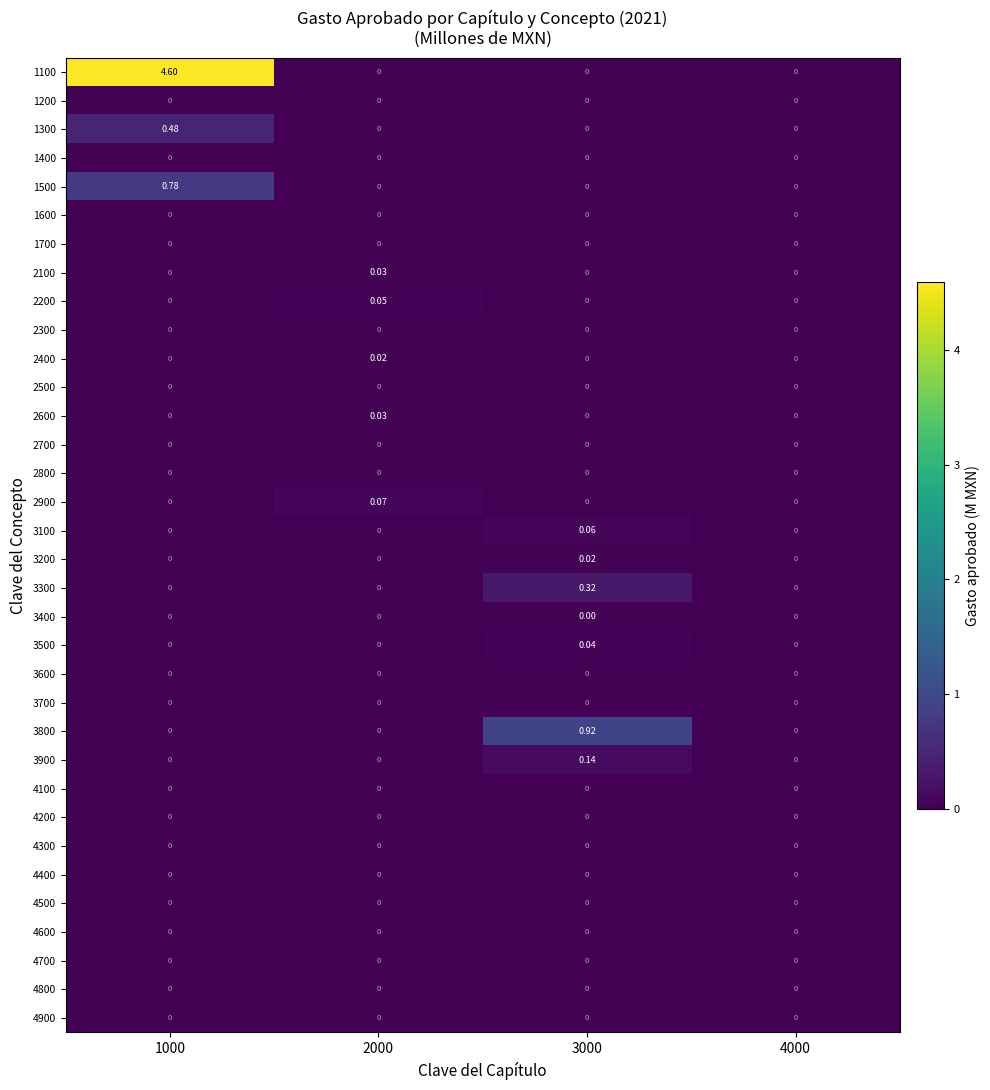

Which series has the largest range (max minus min)?

1100